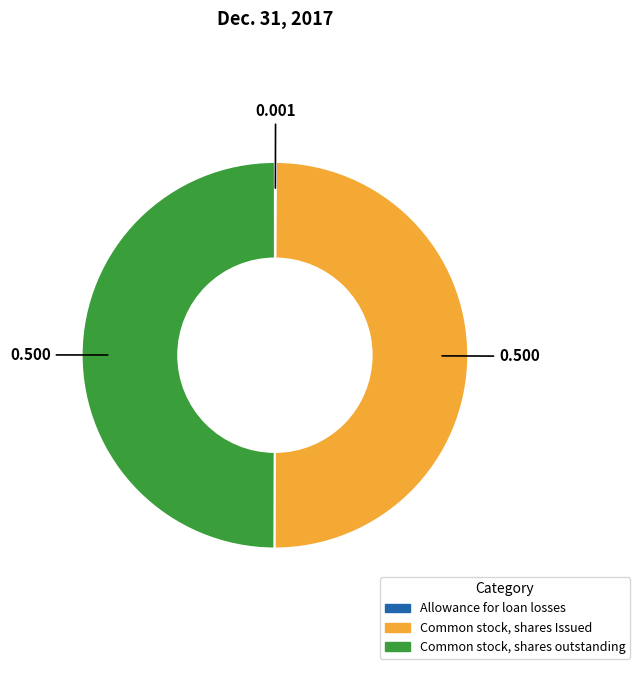

How many slices are in this pie chart?

3